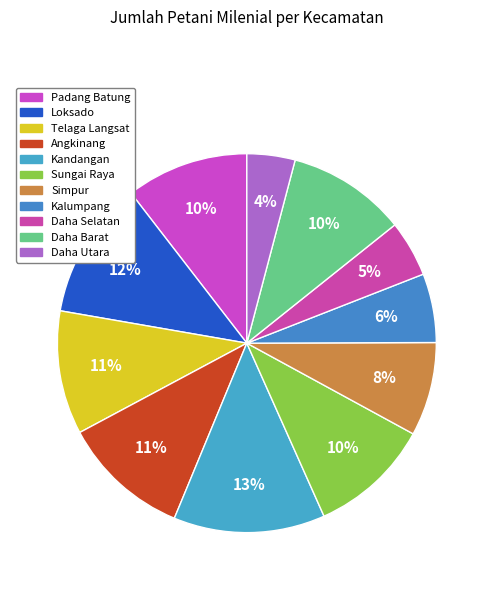

Does Kandangan account for over 50% of the chart?

No